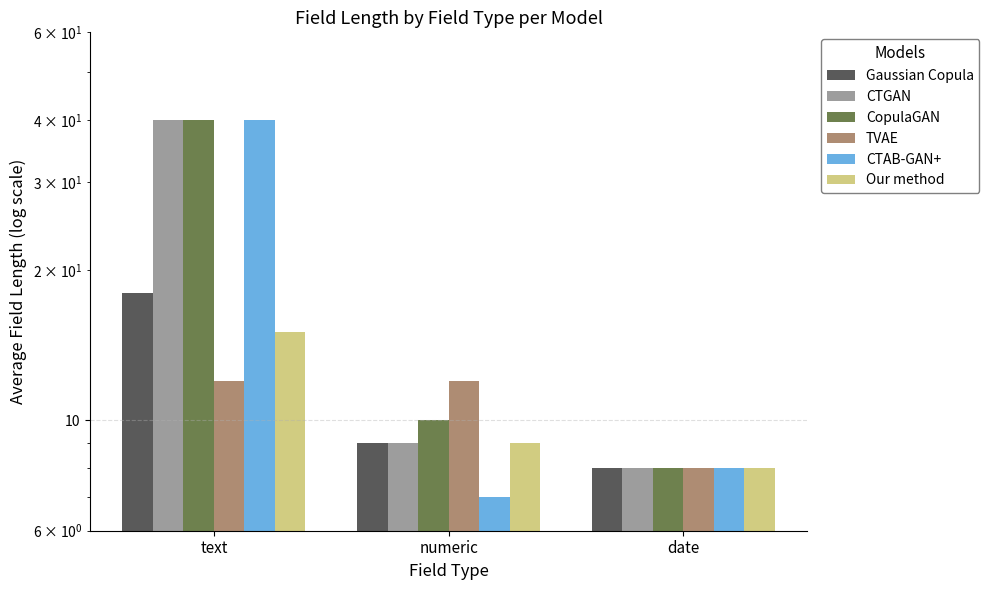

Is the value of CTAB-GAN+ at numeric greater than the value of Our method at date?

No